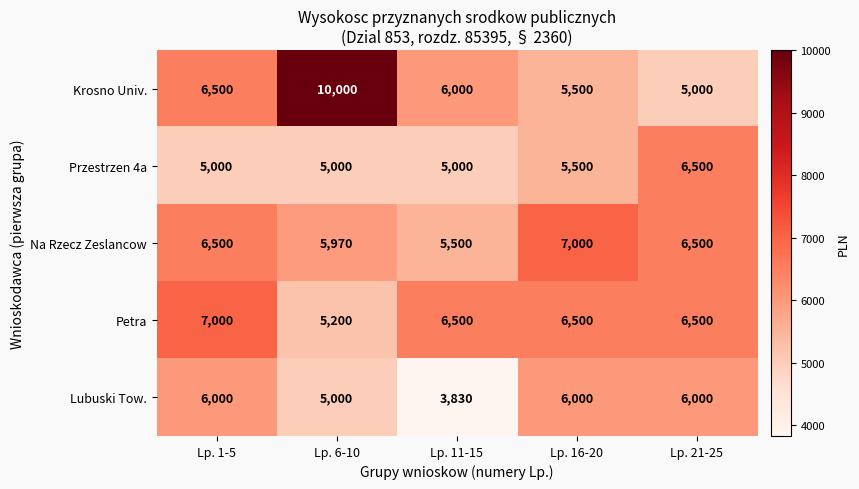

Which series has the widest spread of values?

Krosno Univ.